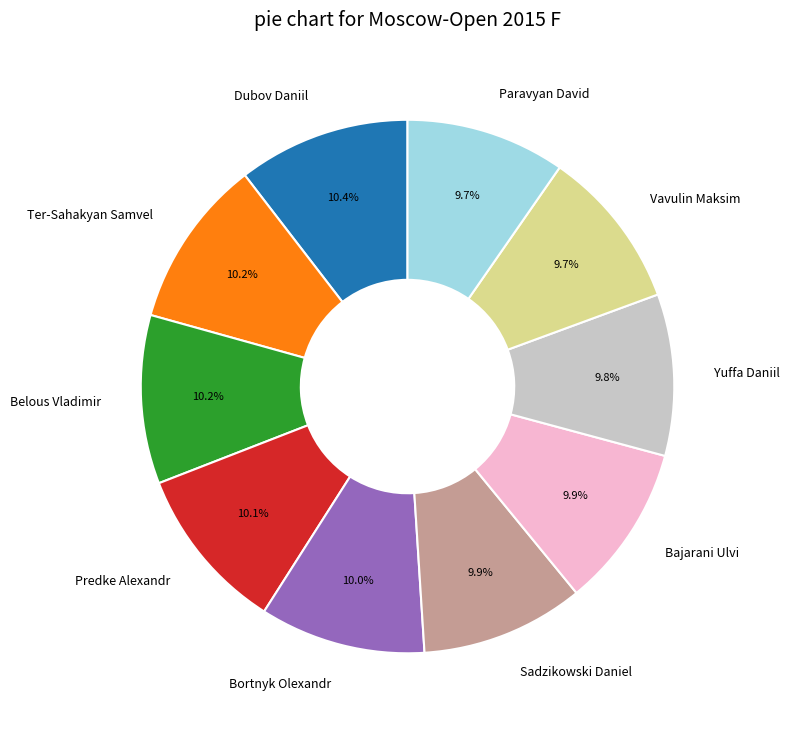

Is there a majority slice in this chart?

No